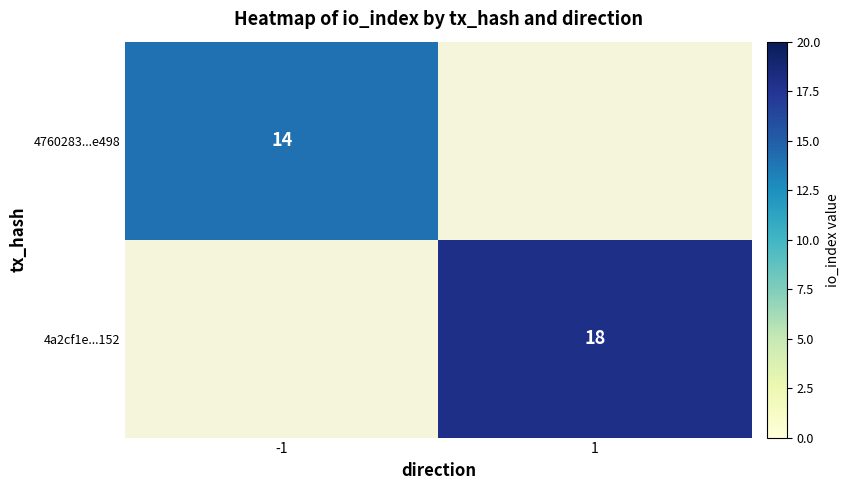

Between 1 and -1, which is larger?

-1